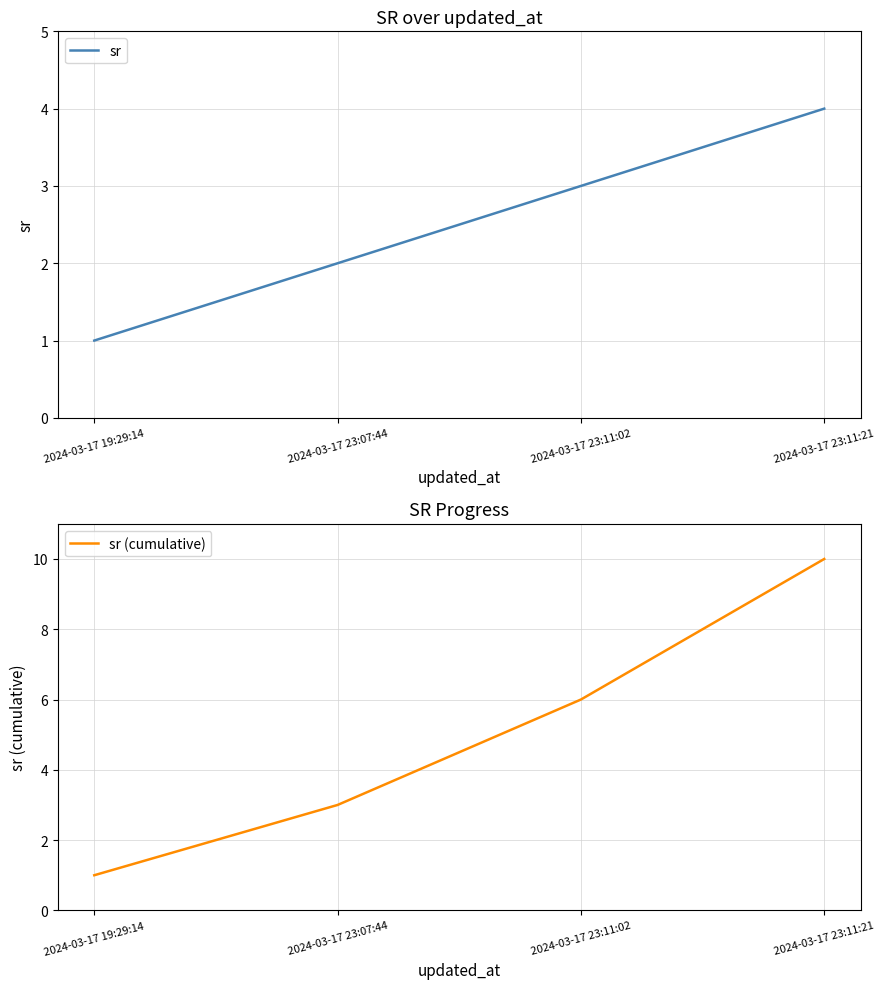

True or false: sr (cumulative) and sr intersect in this chart.

False